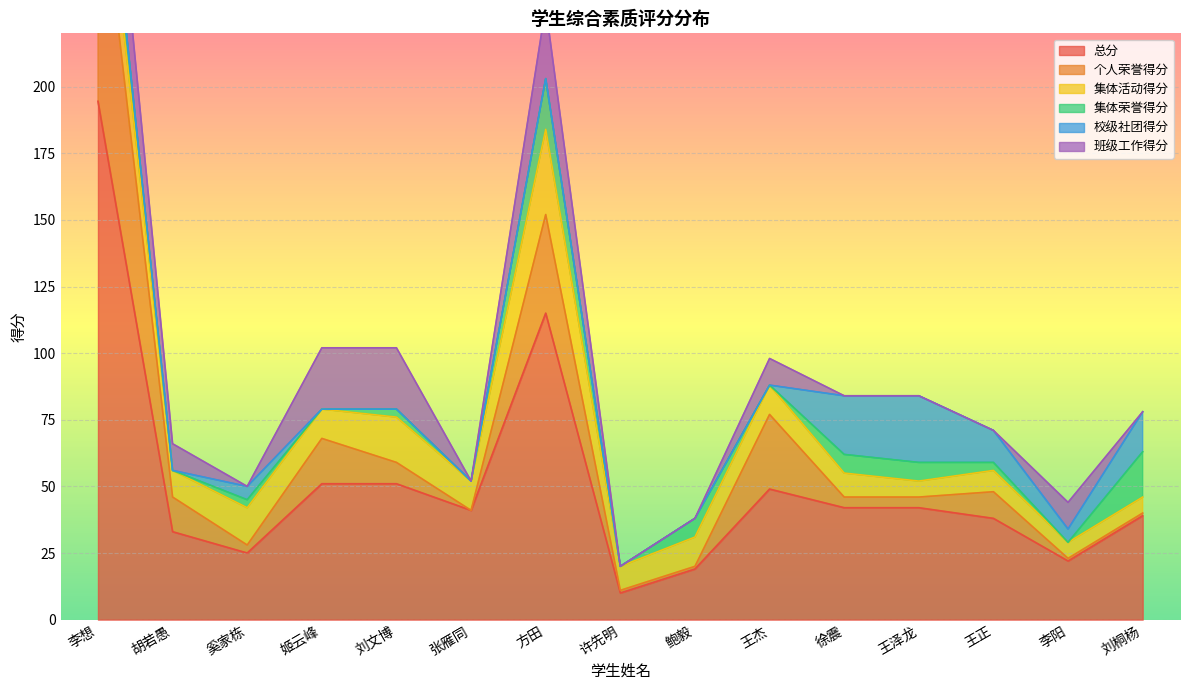

Which series changed the most between 李想 and 许先明?

总分